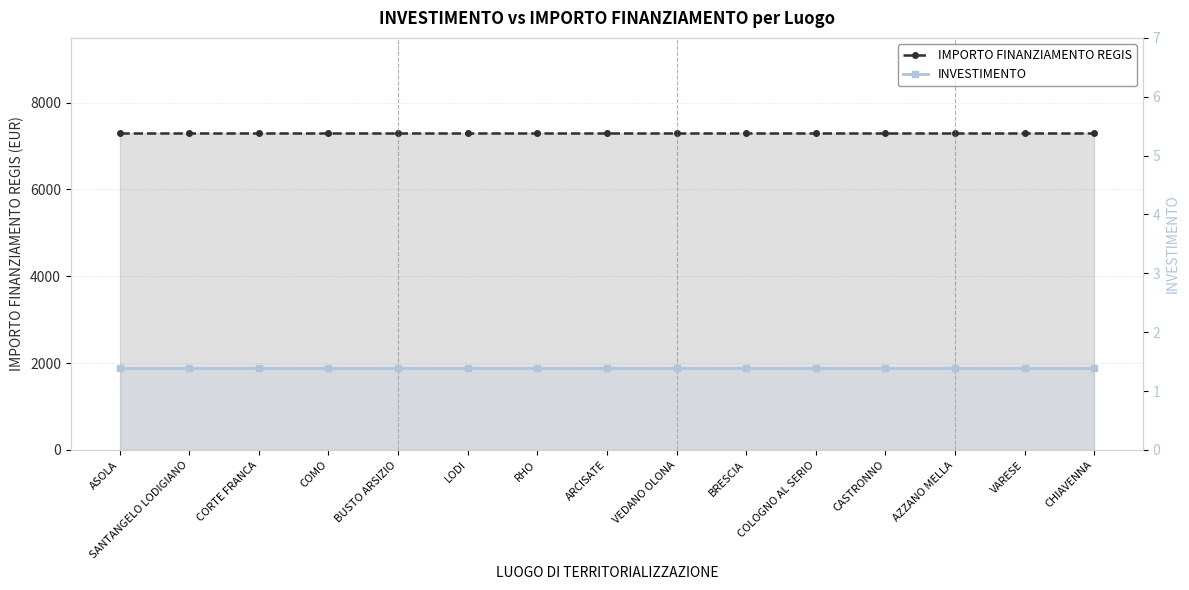

What is the sum of all IMPORTO FINANZIAMENTO REGIS values?

109515.0